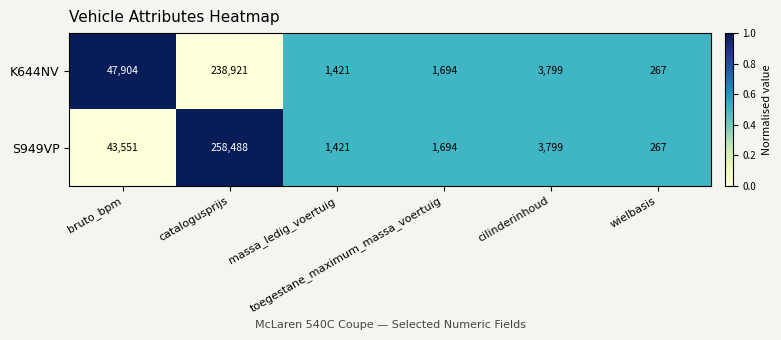

Which series has the largest range (max minus min)?

S949VP